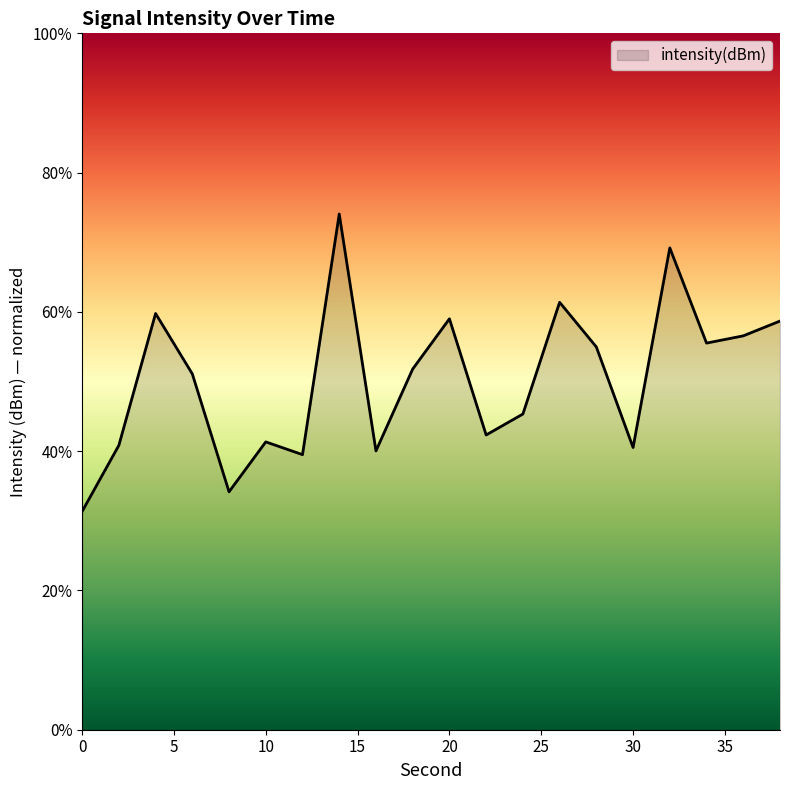

What is the difference between the maximum and minimum values?

42.7